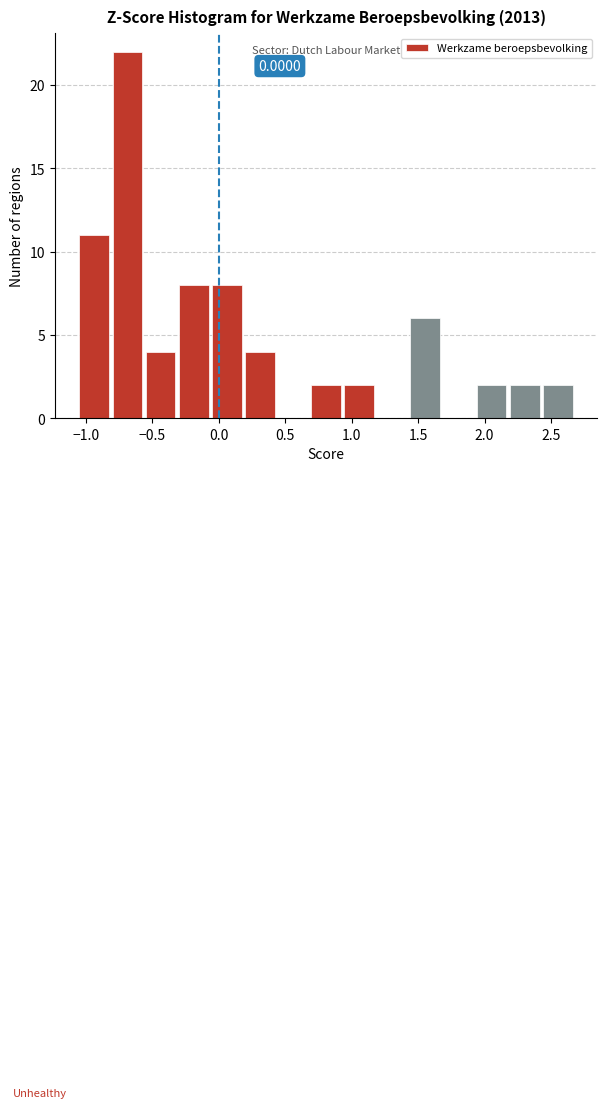

Which range on the x-axis has the tallest bar?

-0.80 to -0.55